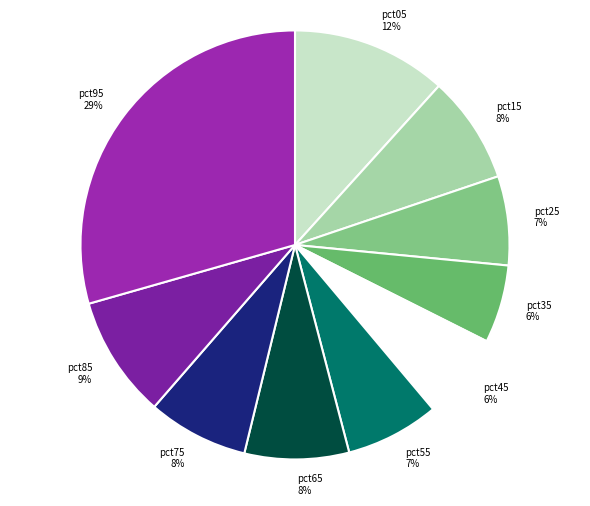

Combined, do pct85 9% and pct25 7% account for over 50%?

No